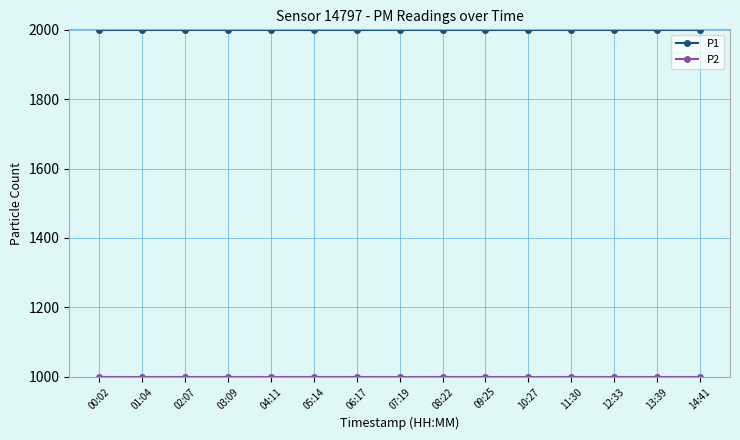

What is the greatest value displayed?

1999.9